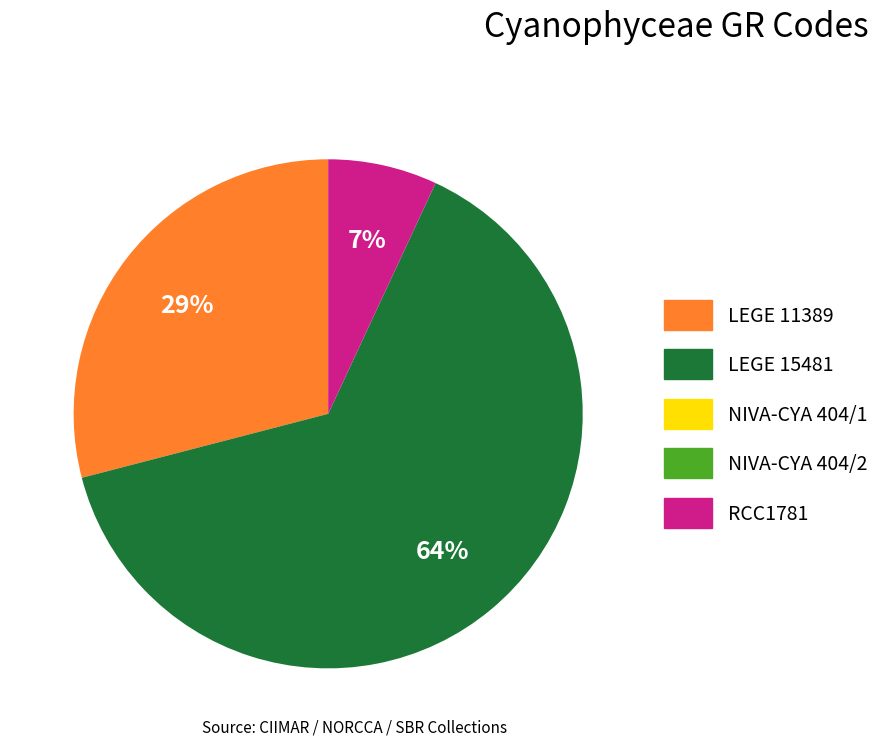

Which has a higher value, RCC1781 or LEGE 15481?

LEGE 15481